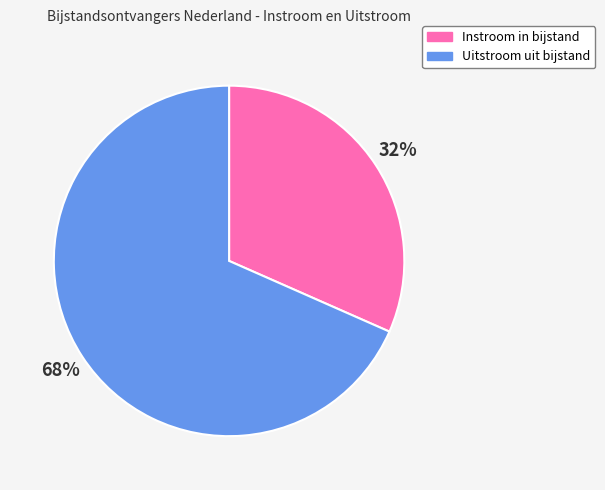

Which has a higher value, Uitstroom uit bijstand or Instroom in bijstand?

Uitstroom uit bijstand